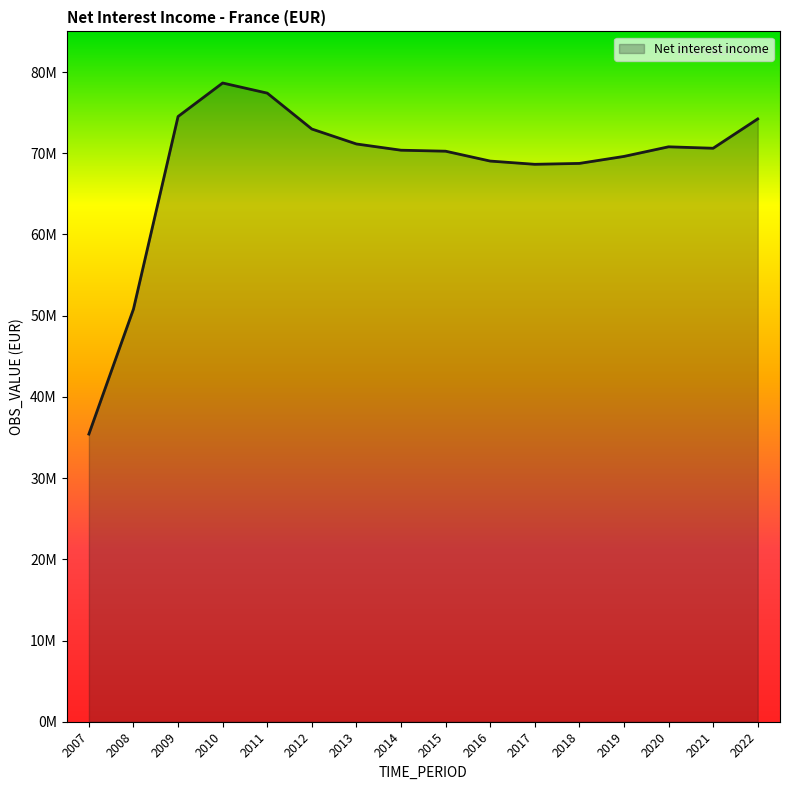

Reading right to left, what are all the values shown in this chart?

74221157	70611896	70789158	69605653	68745446	68635136	69034187	70248979	70370720	71138504	72979292	77400284	78645644	74521200	50811535	35417523